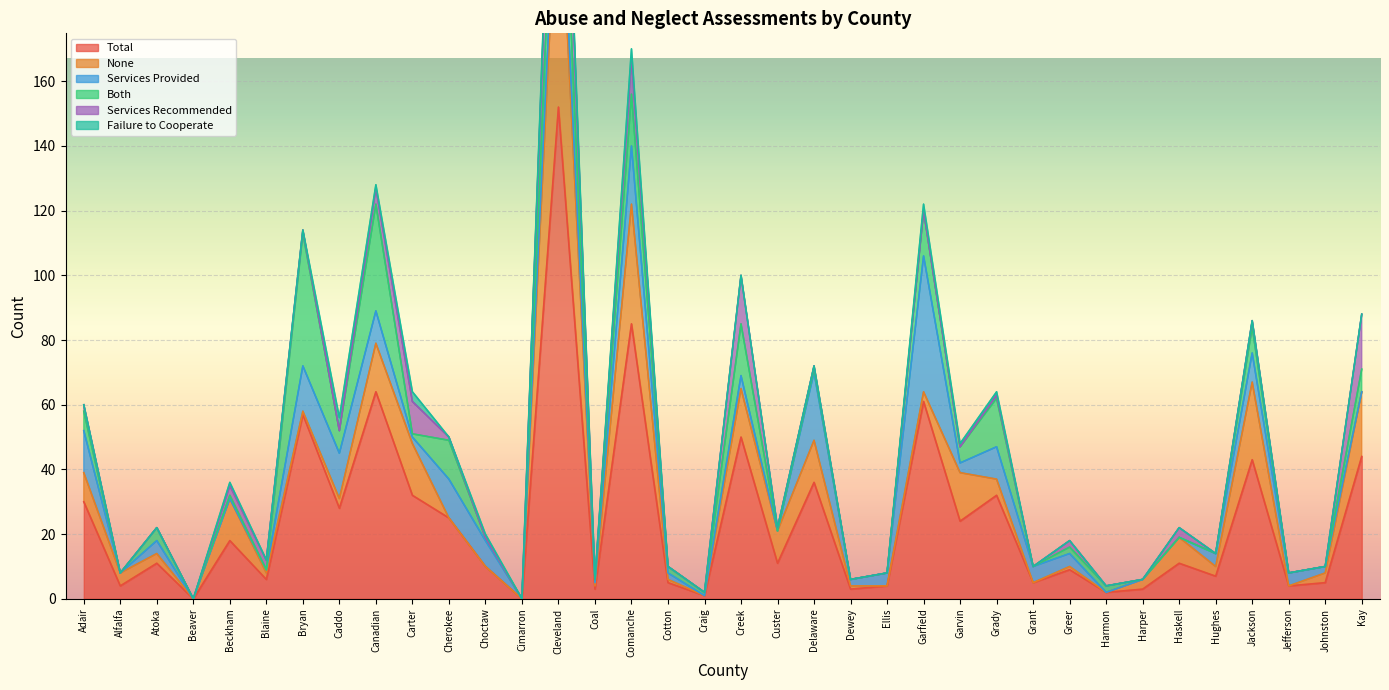

Is it true that Total equals 25 at Cherokee?

True